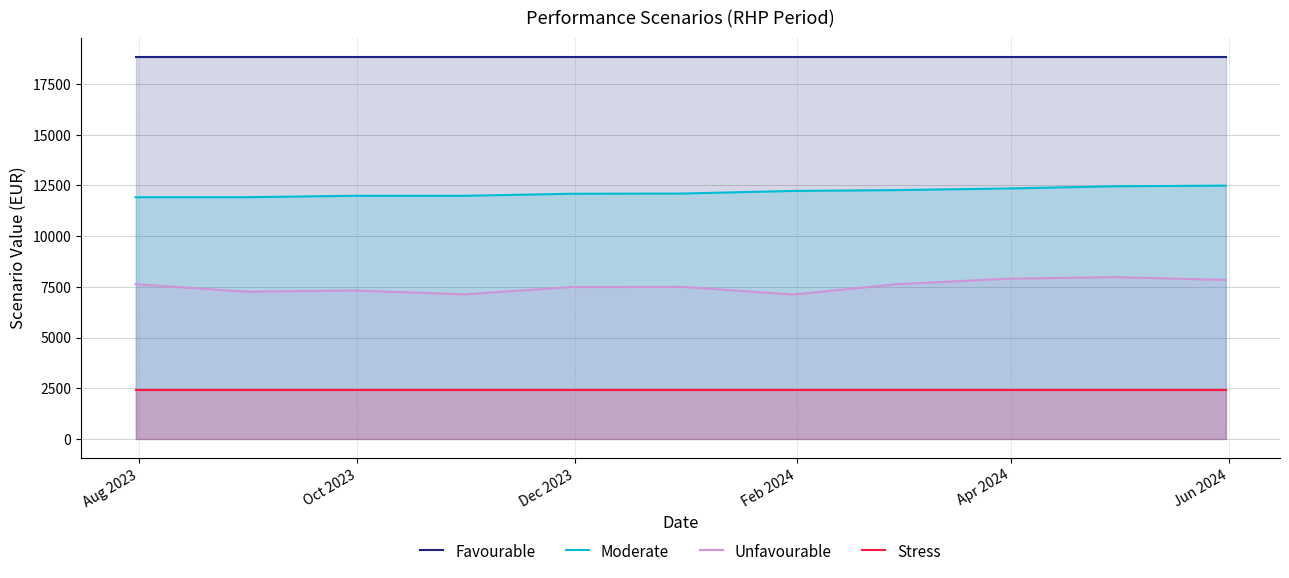

True or false: Moderate and Favourable cross at least once.

False